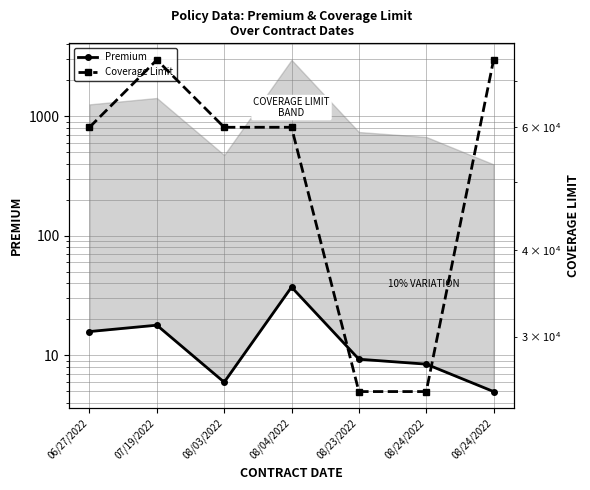

Reading left to right, list all the values displayed in this chart.

Premium: 15.8	17.8	5.9	37.1	9.2	8.4	5.0
Coverage Limit: 60000.0	75000.0	60000.0	60000.0	25000.0	25000.0	75000.0